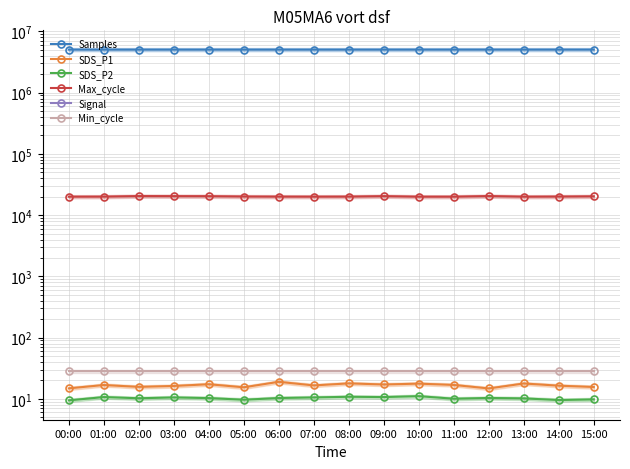

Count the number of data series in this chart.

6